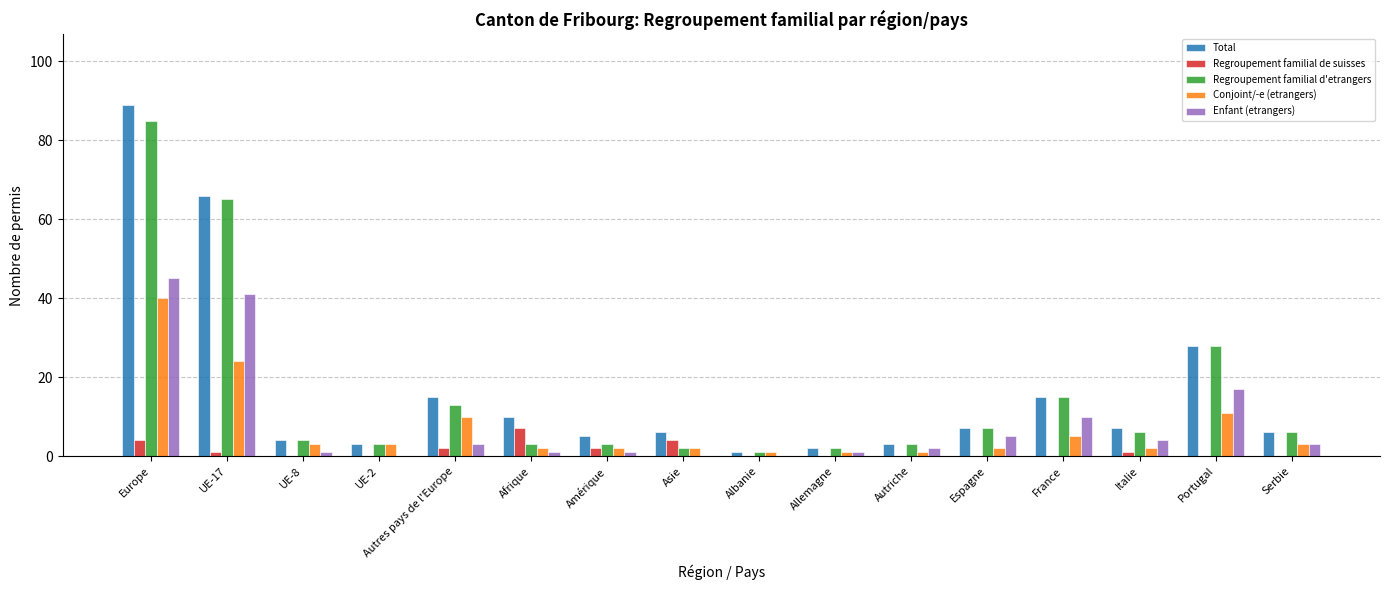

True or false: Regroupement familial de suisses has a value of 5 at Allemagne.

False